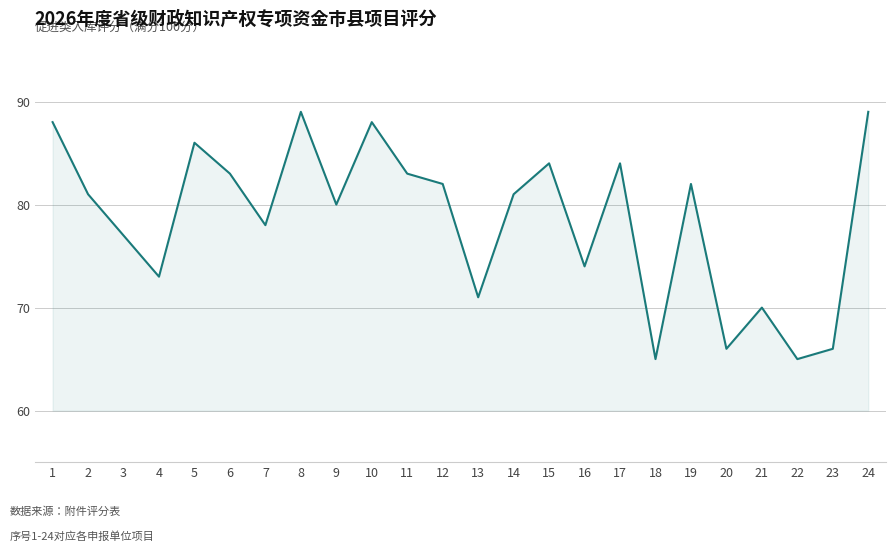

What is the average value?

79